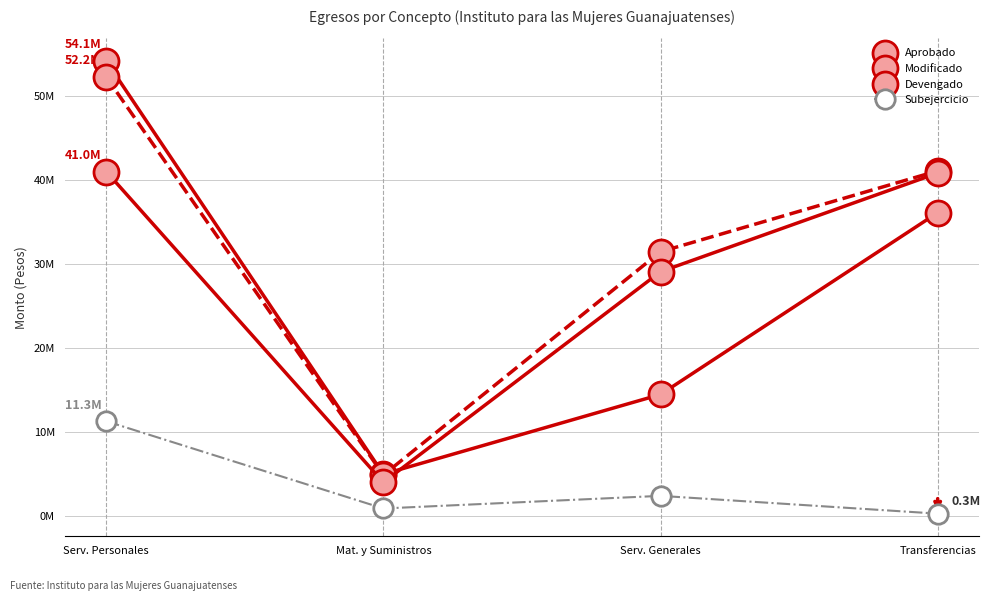

What is the label of the 2nd point from the right?

Serv. Generales